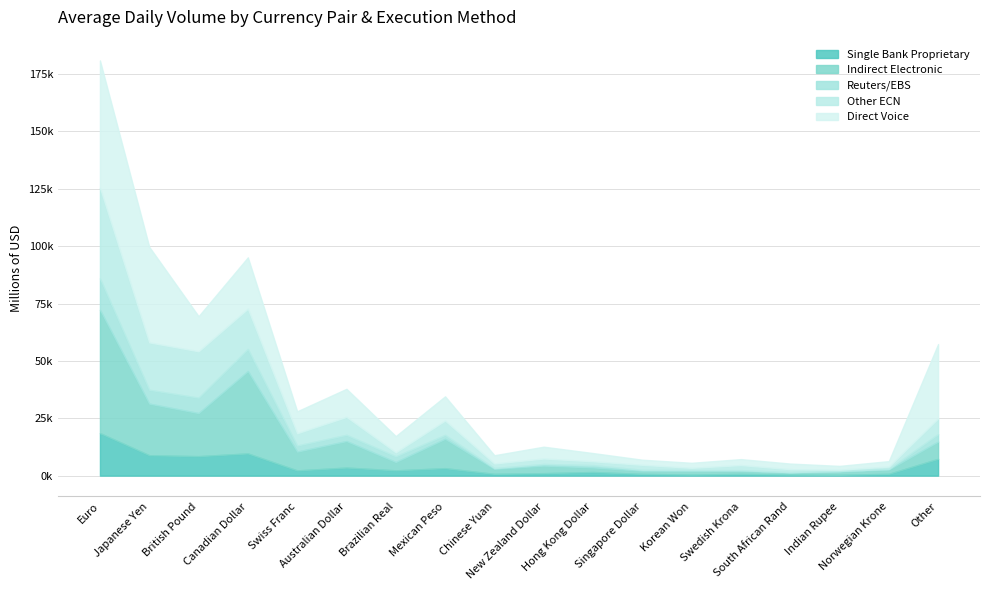

What is the greatest value displayed?

55461